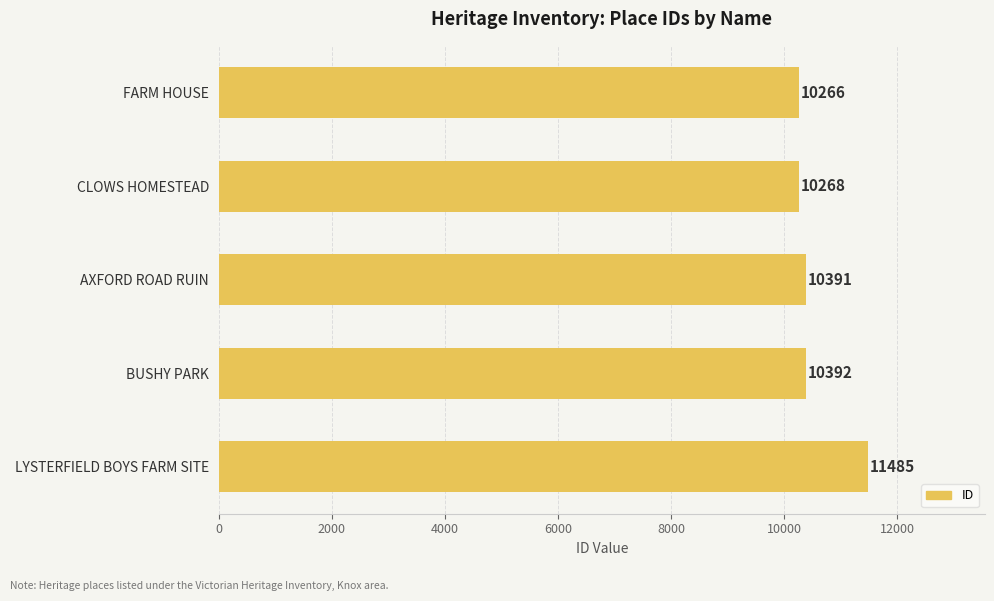

Reading top to bottom, extract all data points from this chart.

FARM HOUSE=10266	CLOWS HOMESTEAD=10268	AXFORD ROAD RUIN=10391	BUSHY PARK=10392	LYSTERFIELD BOYS FARM SITE=11485